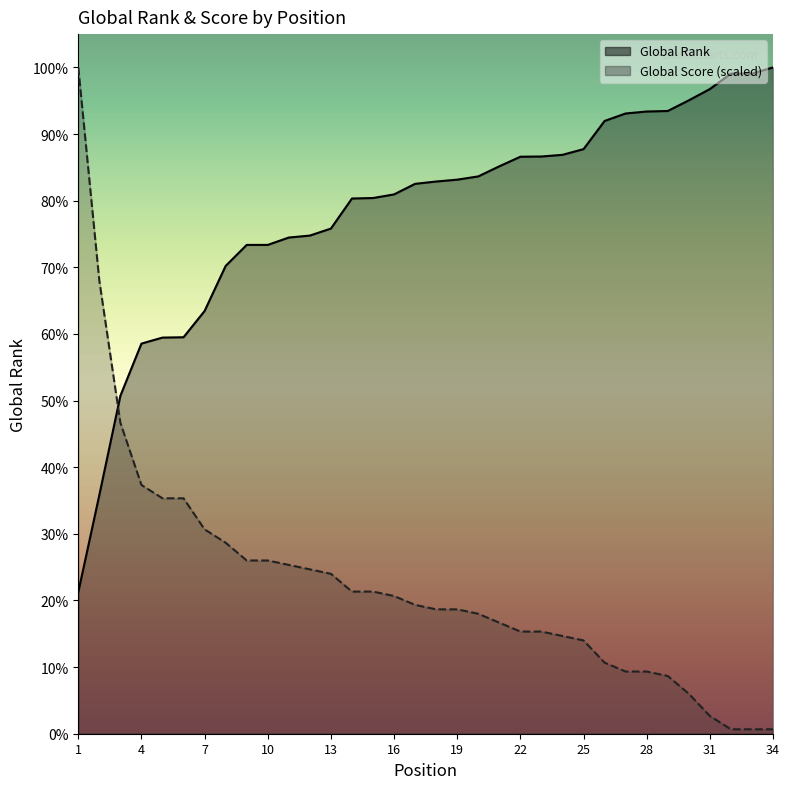

How many lines are shown in the chart?

2